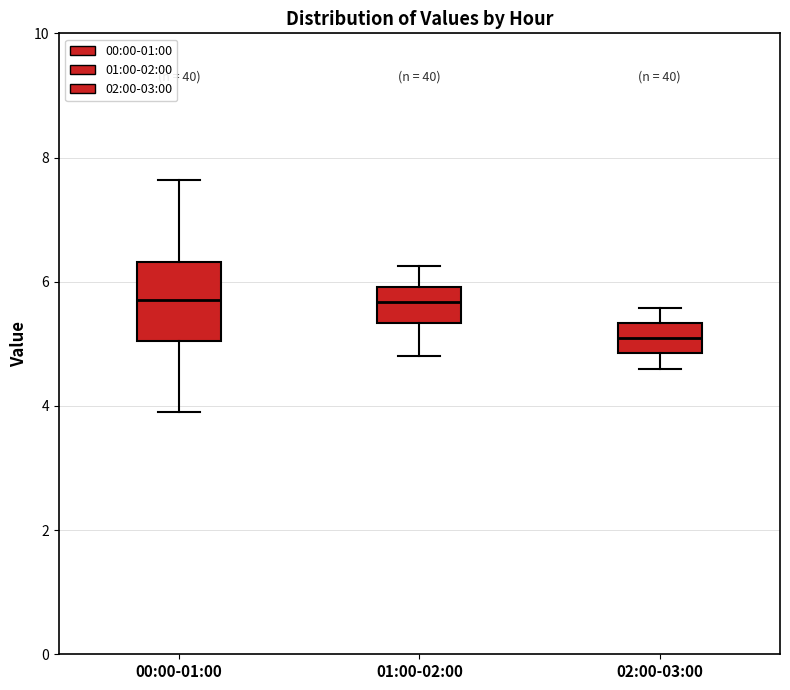

Which box has the lowest median line?

02:00-03:00